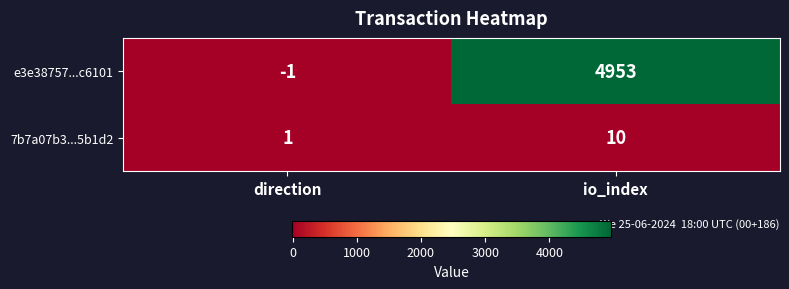

How many values in e3e38757...c6101 are above zero?

1